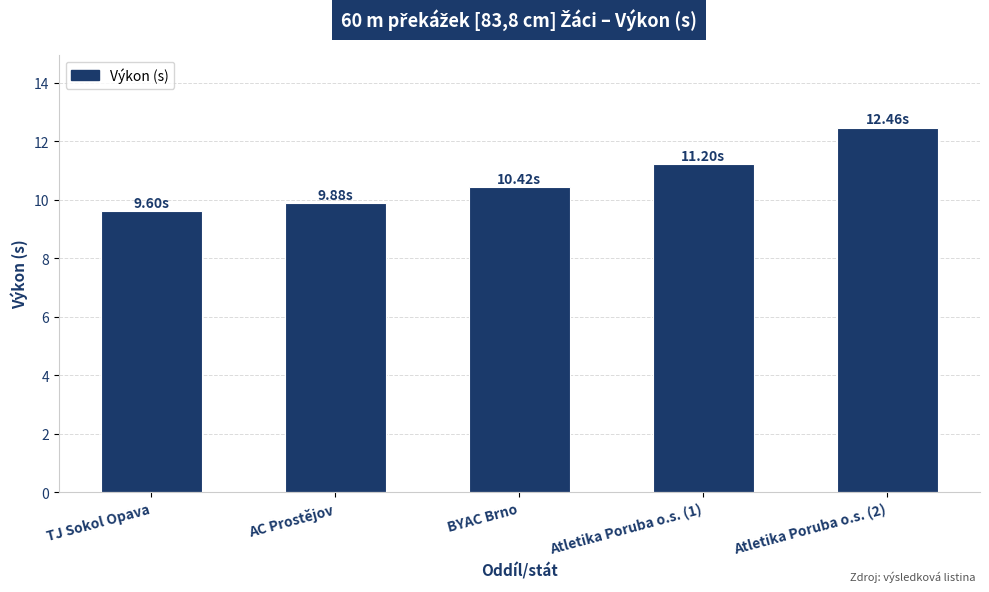

Which has a higher value, AC Prostějov or BYAC Brno?

BYAC Brno